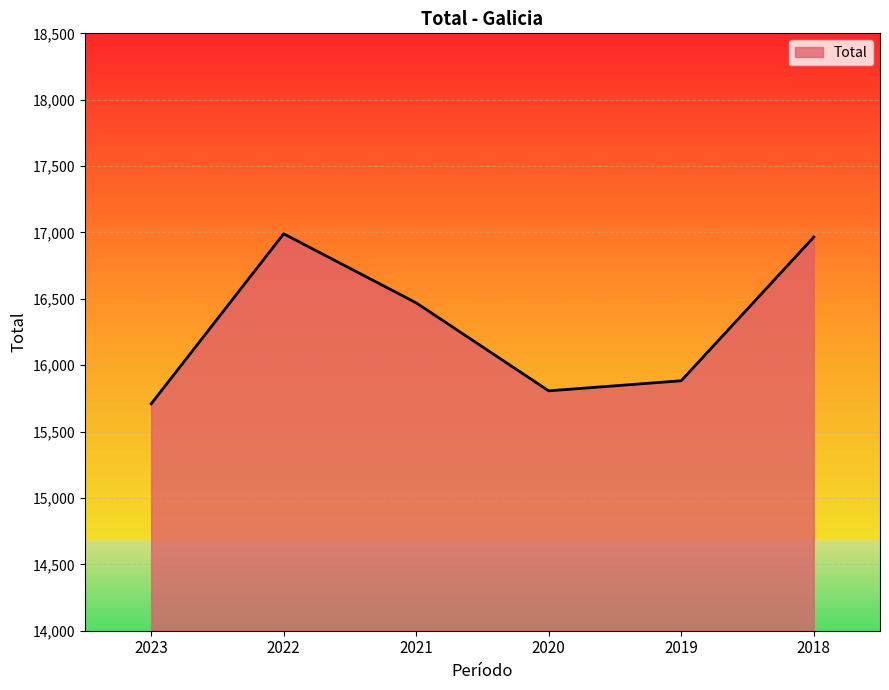

What is the change in value from 2022 to 2019?

-1107